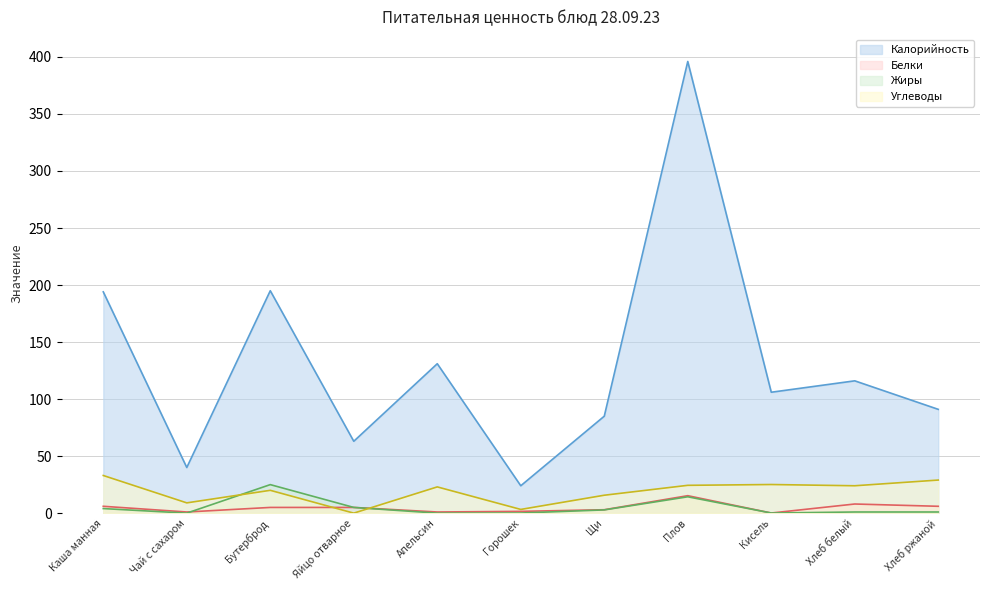

Is it true that Углеводы equals 40.4 at Плов?

False